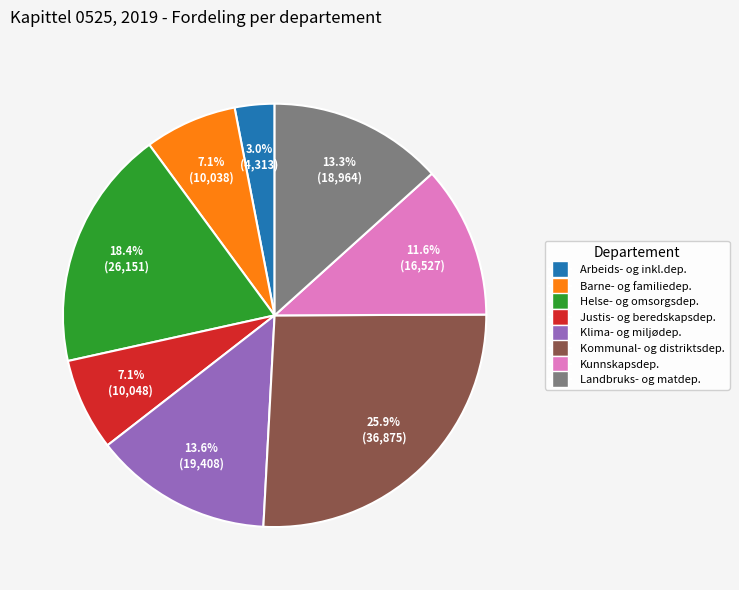

Does any single category account for the majority?

No